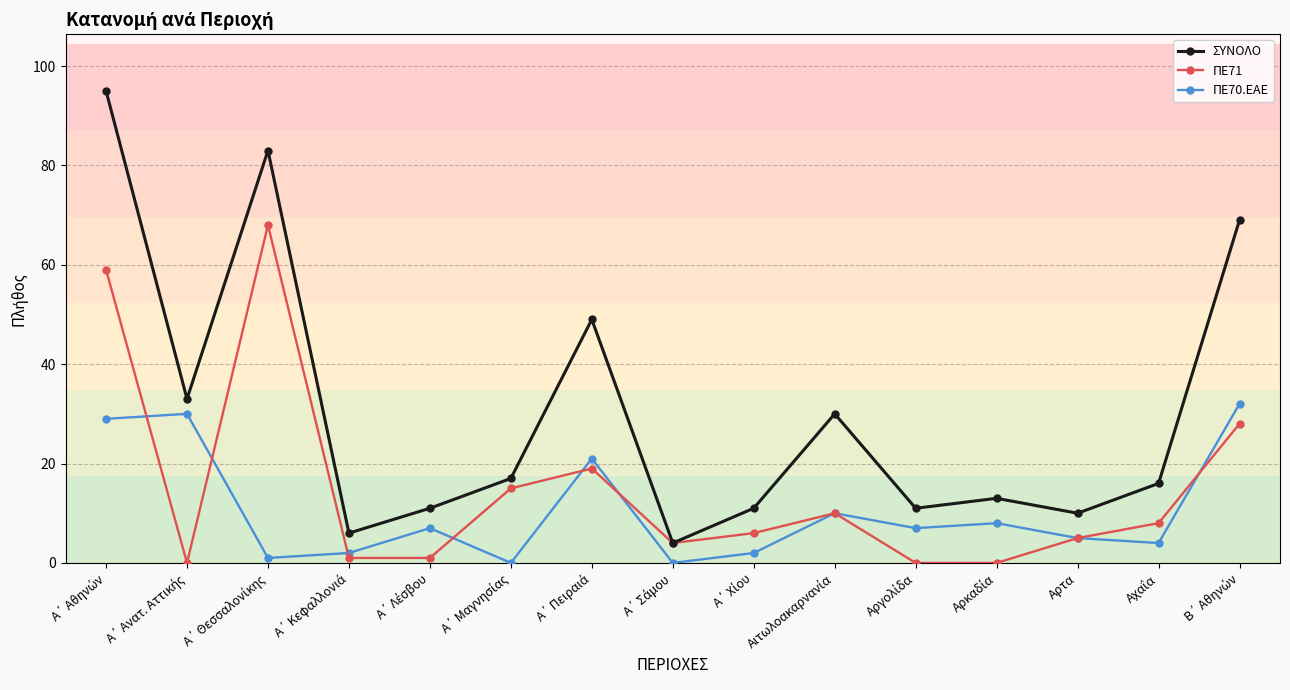

True or false: ΣΥΝΟΛΟ has more than 2 interior local peaks.

True